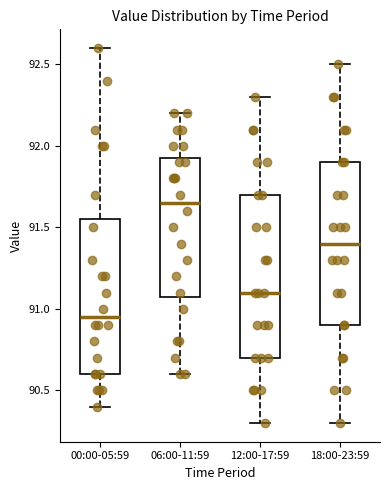

Where does the lower whisker of the box for 00:00-05:59 end on the y-axis? The values are not printed on the chart, so give them approximately, as read against the axis.

90.40